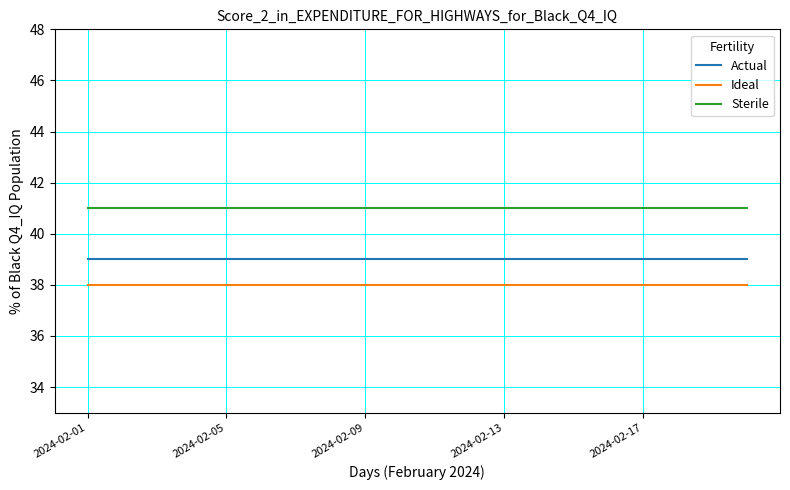

Which series has the largest total across all categories?

Sterile